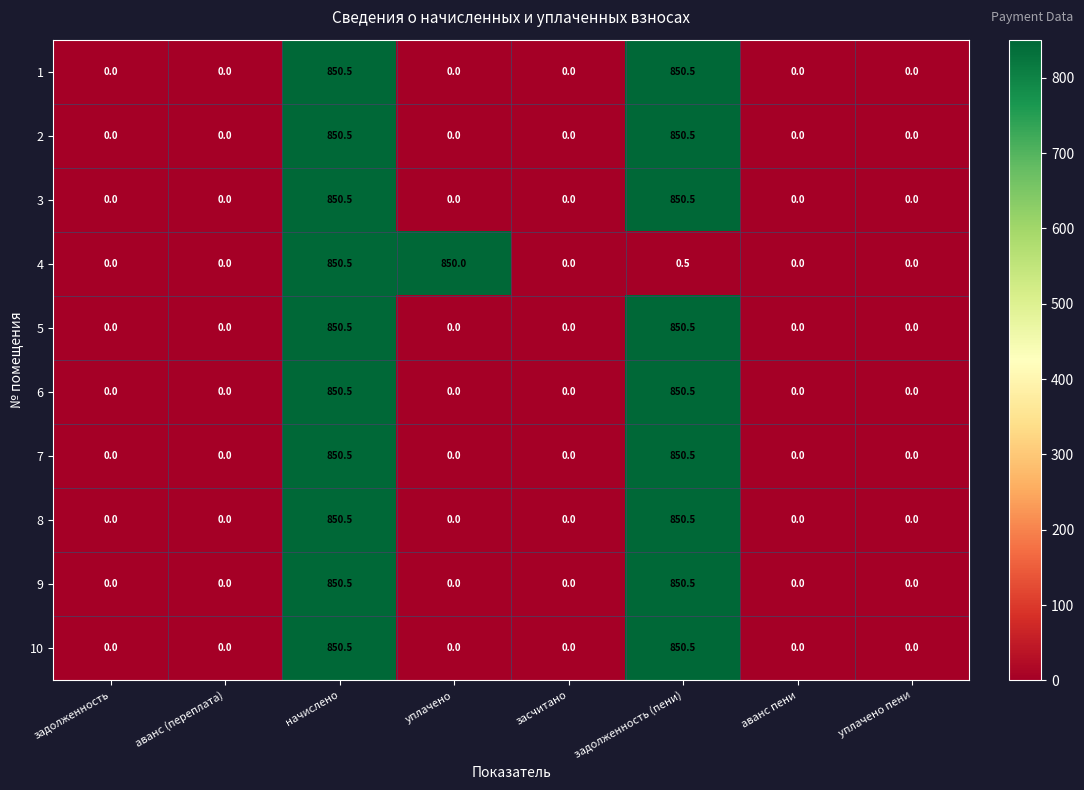

True or false: 1 has a value of 850.5 at задолженность (пени).

True